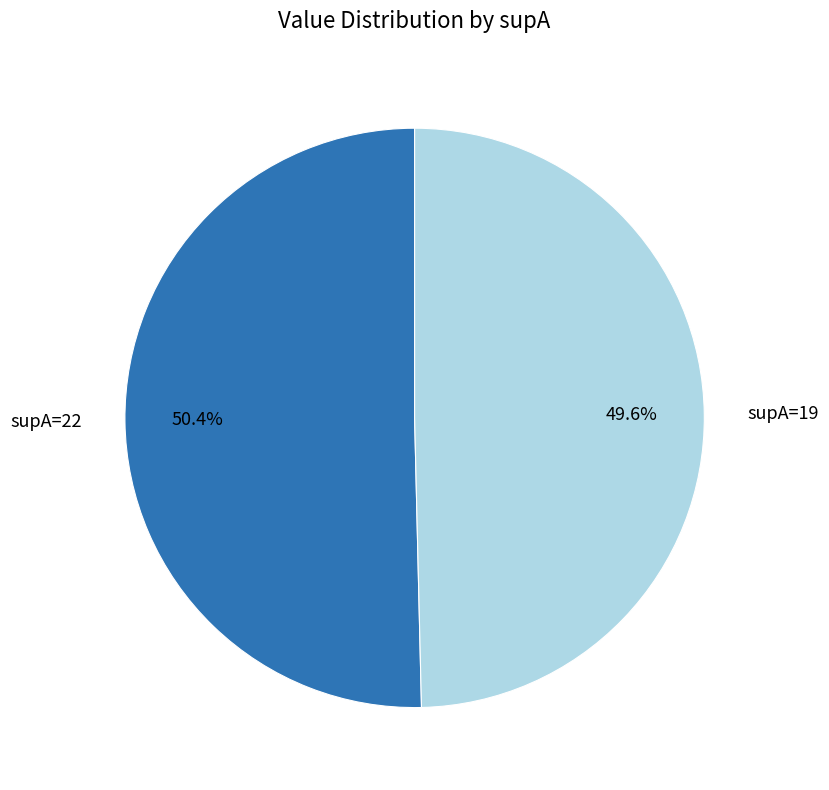

Is there a majority slice in this chart?

Yes